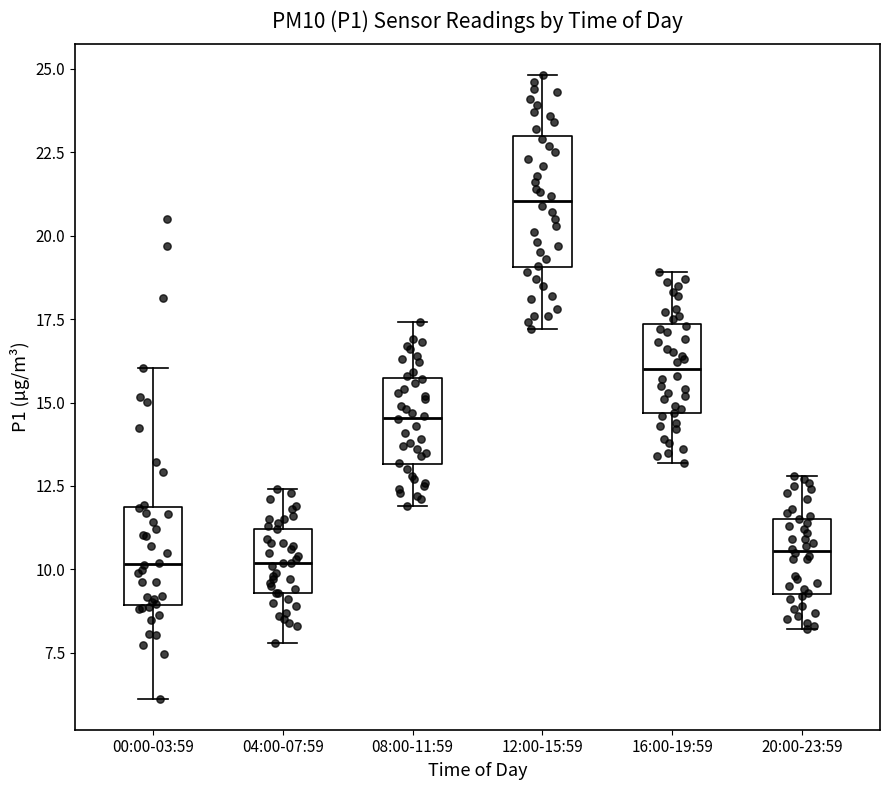

Reading left to right, read every box against the y-axis: the position of its median line, the range the box covers, and the ends of its whiskers. The values are not printed on the chart, so give them approximately, as read against the axis.

00:00-03:59: median 10.0, box 9.0 to 12.0, whiskers 6.0 to 16.0
04:00-07:59: median 10.0, box 9.5 to 11.0, whiskers 8.0 to 12.5
08:00-11:59: median 14.5, box 13.0 to 15.5, whiskers 12.0 to 17.5
12:00-15:59: median 21.0, box 19.0 to 23.0, whiskers 17.0 to 25.0
16:00-19:59: median 16.0, box 14.5 to 17.5, whiskers 13.0 to 19.0
20:00-23:59: median 10.5, box 9.5 to 11.5, whiskers 8.0 to 13.0